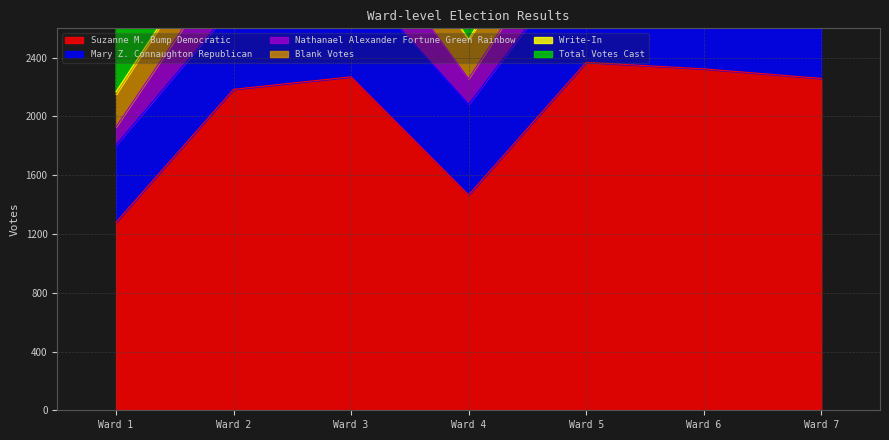

What is the value of the Write-In point at the 5th from the left?

11